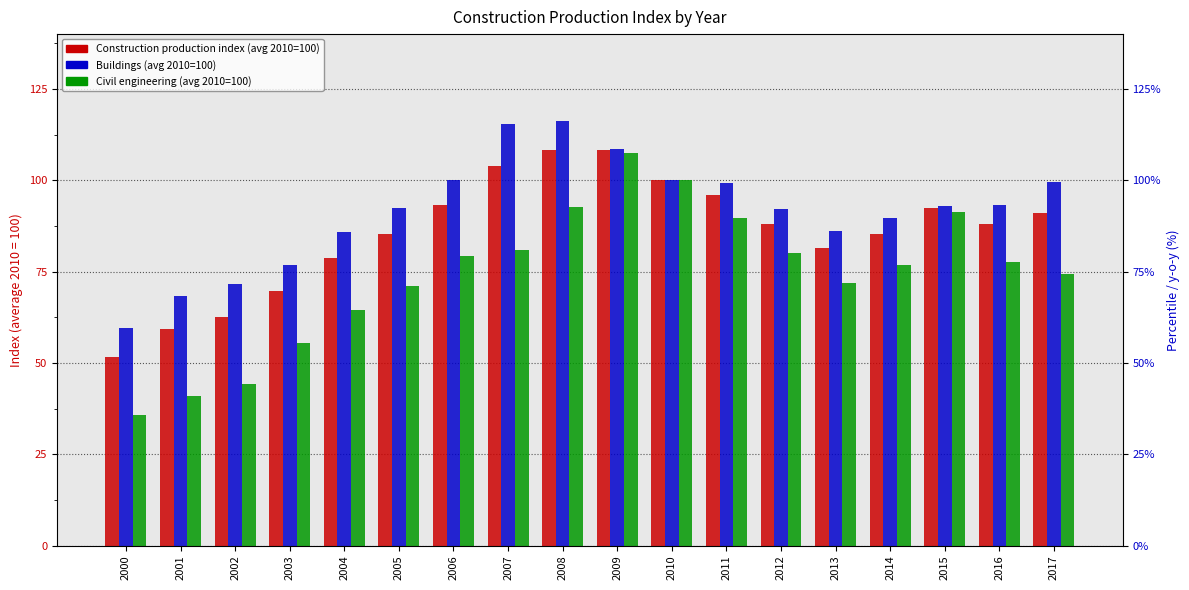

How many data points in Construction production index (avg 2010=100) are above 88?

9